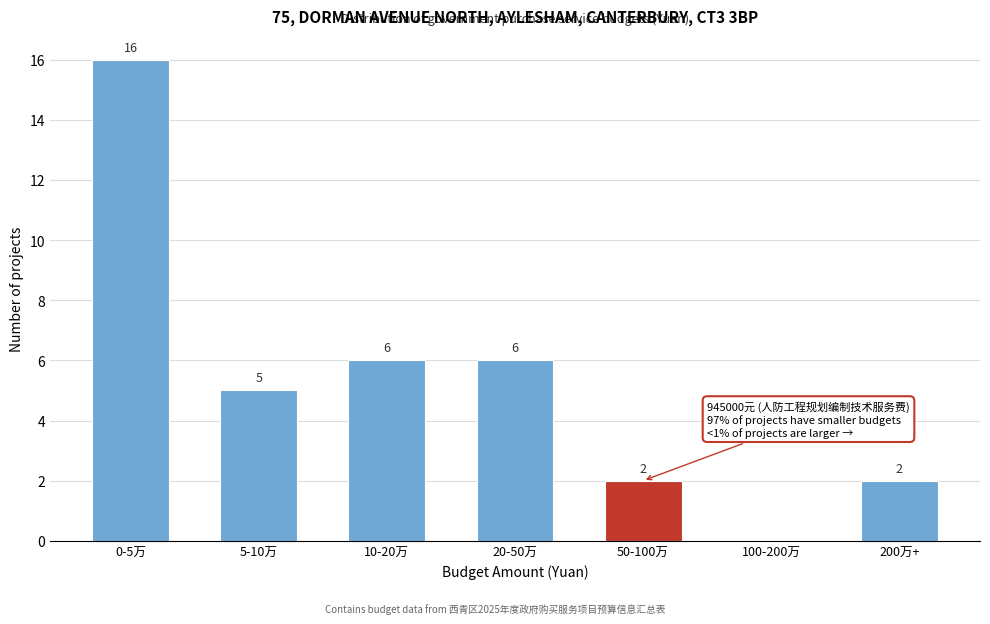

Reading left to right, list all the values displayed in this chart.

0-5万=16	5-10万=5	10-20万=6	20-50万=6	50-100万=2	100-200万=0	200万+=2